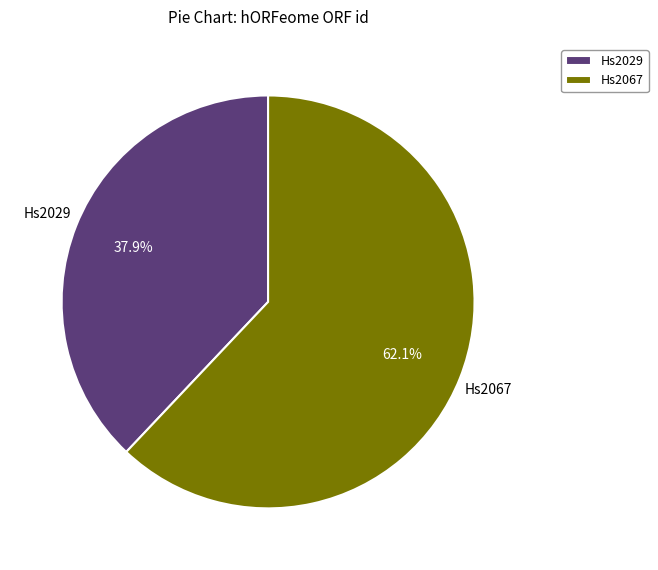

What is the largest slice in the pie chart?

Hs2067